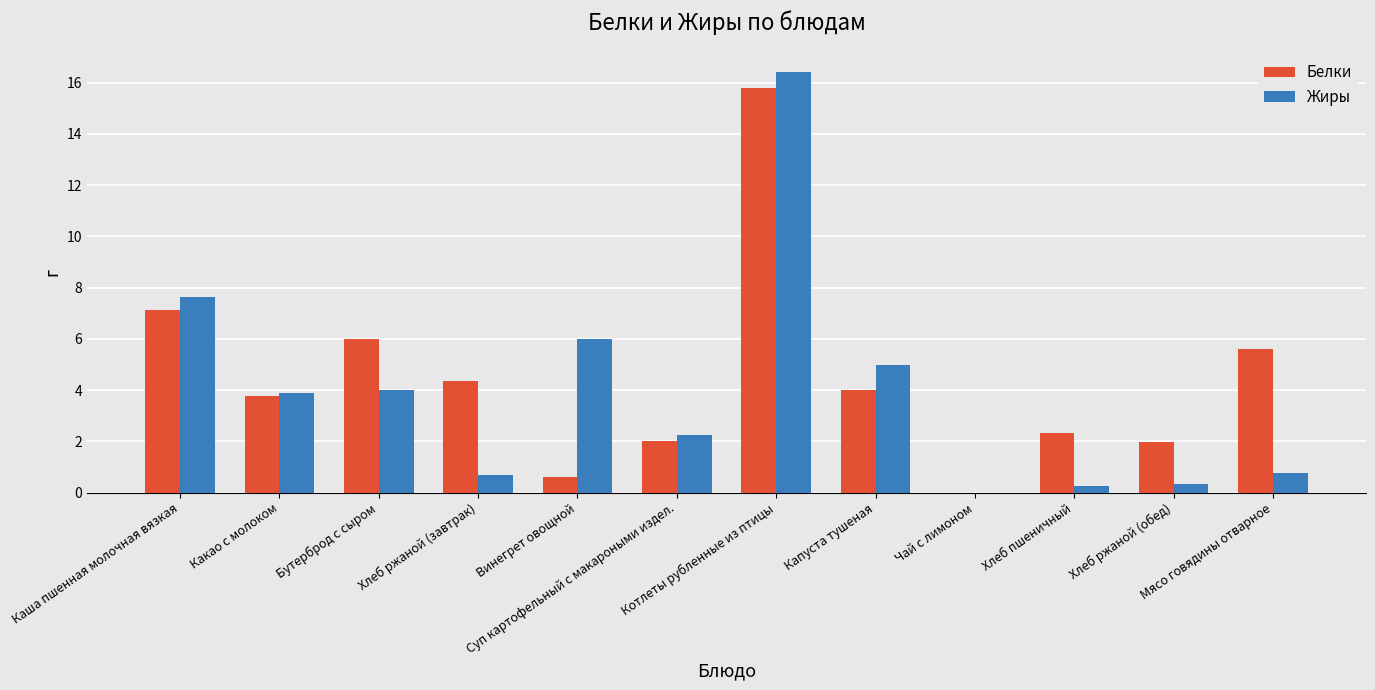

How many groups of bars are there?

12